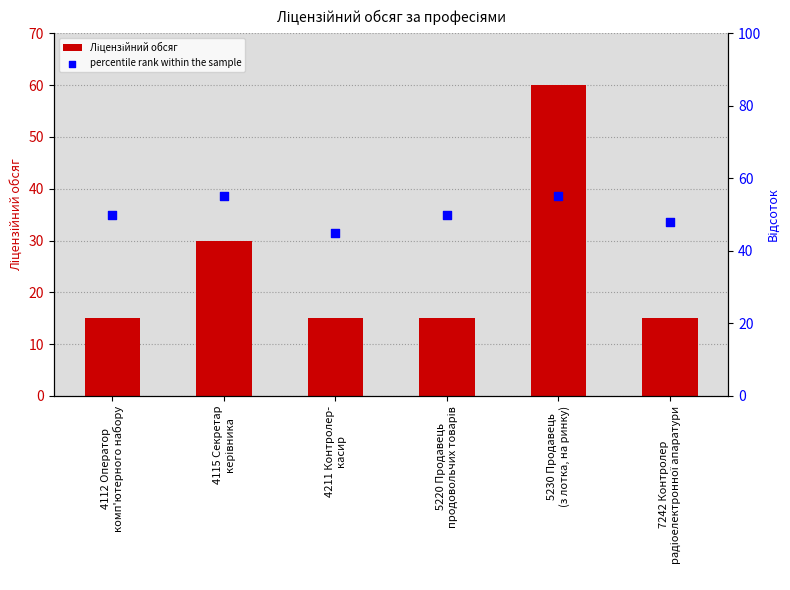

Which series reaches the minimum Y coordinate?

Ліцензійний обсяг